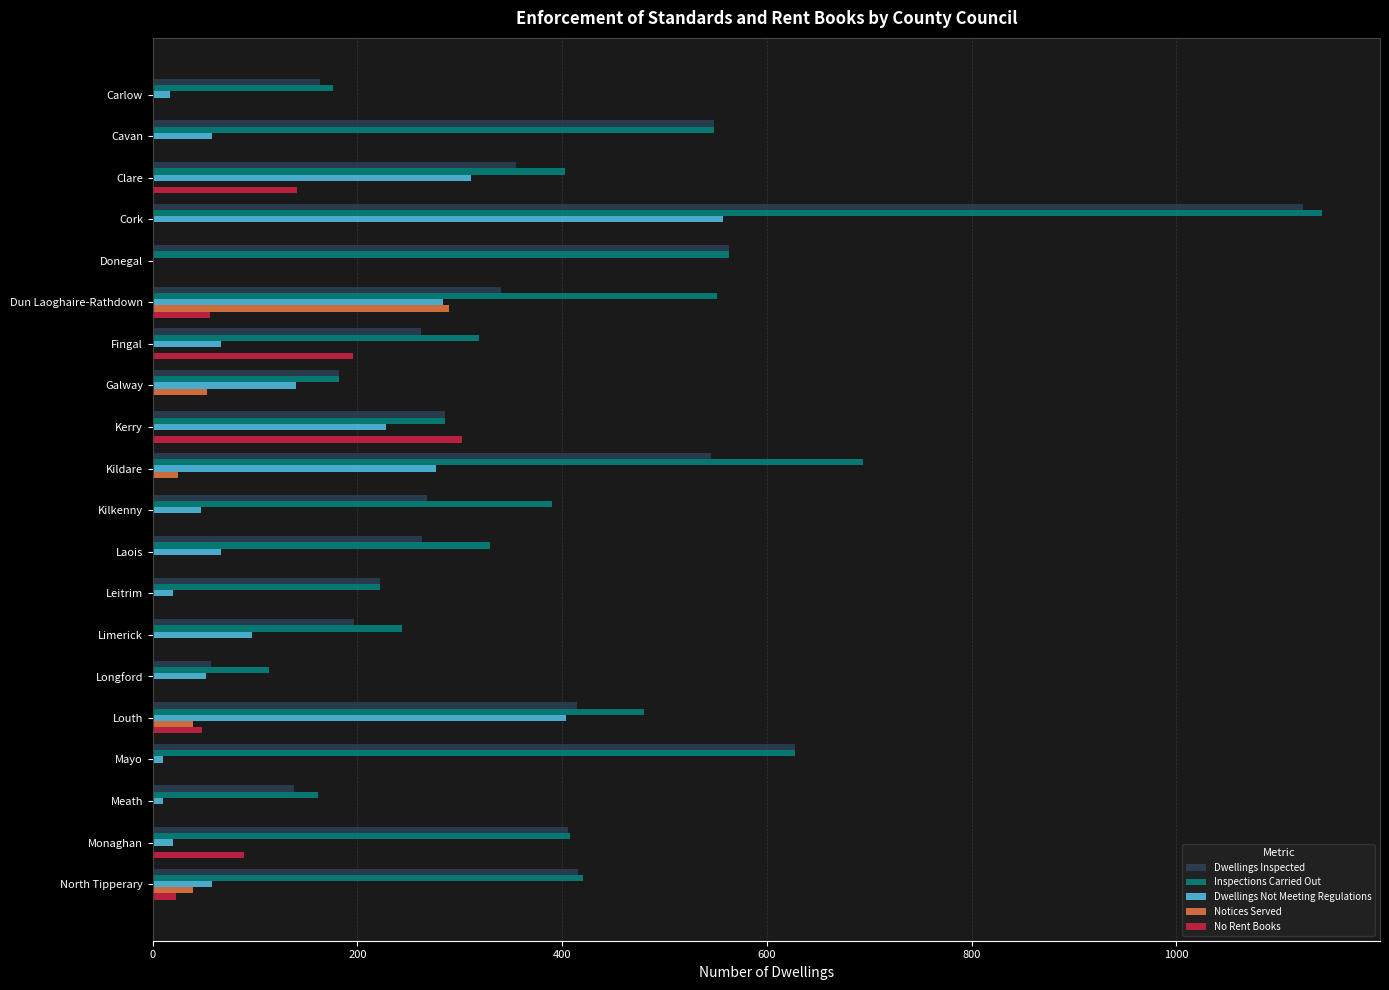

At which category is the sum across all series the highest?

Cork